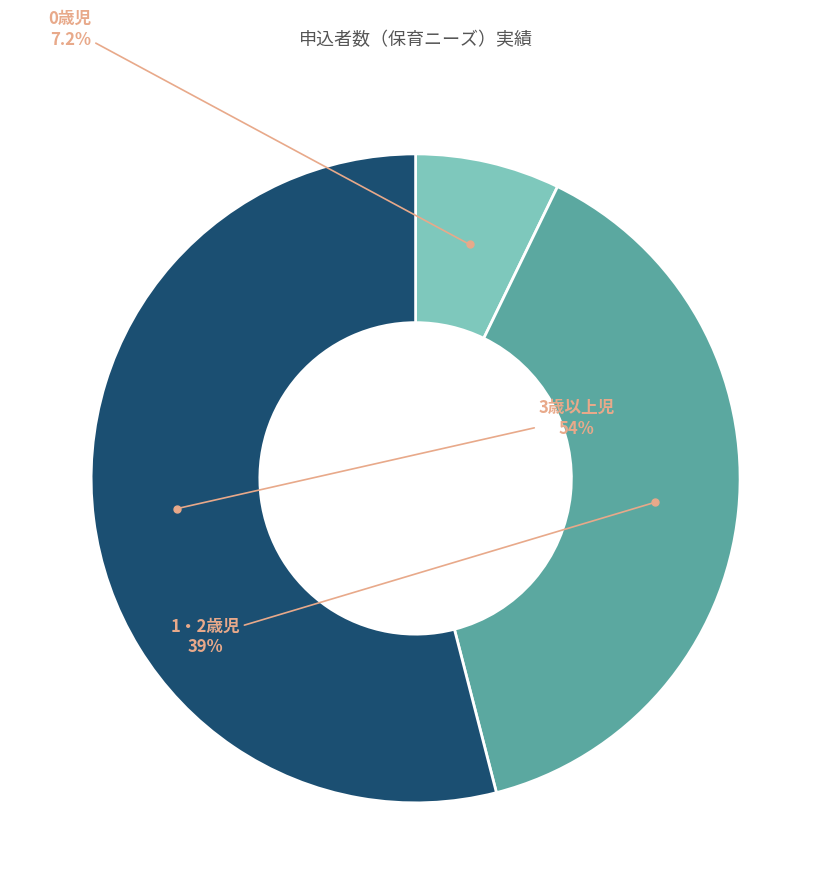

Count the number of slices in the pie.

3